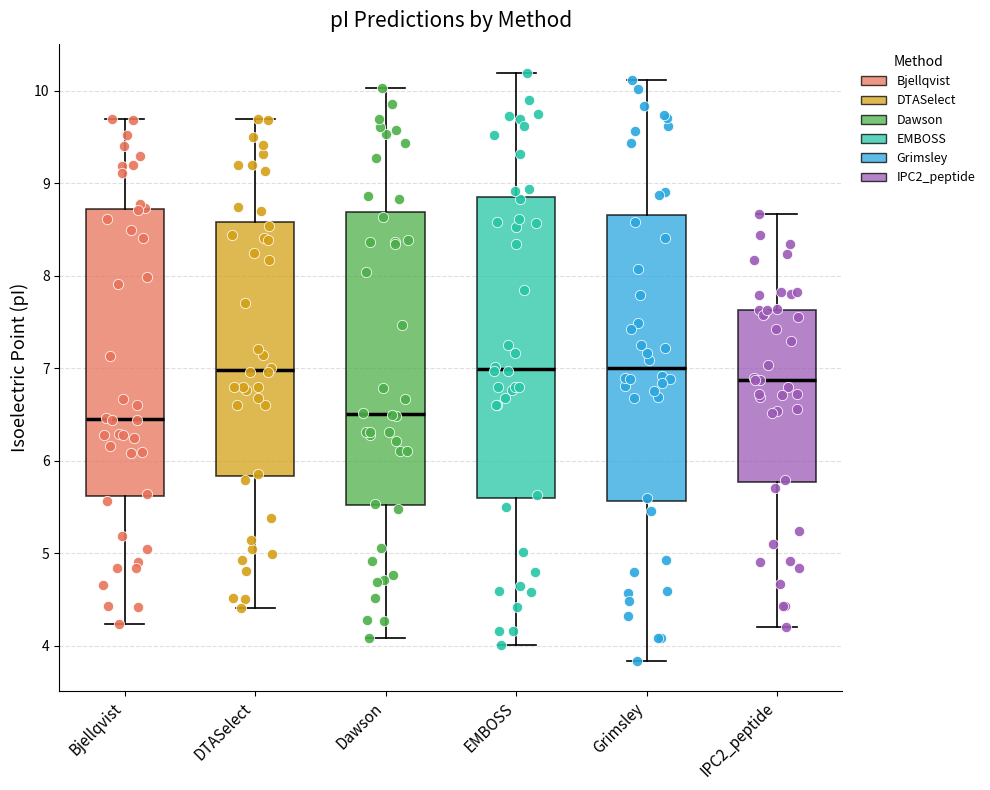

Where does the median line of the box for DTASelect sit on the y-axis? The values are not printed on the chart, so give them approximately, as read against the axis.

7.0